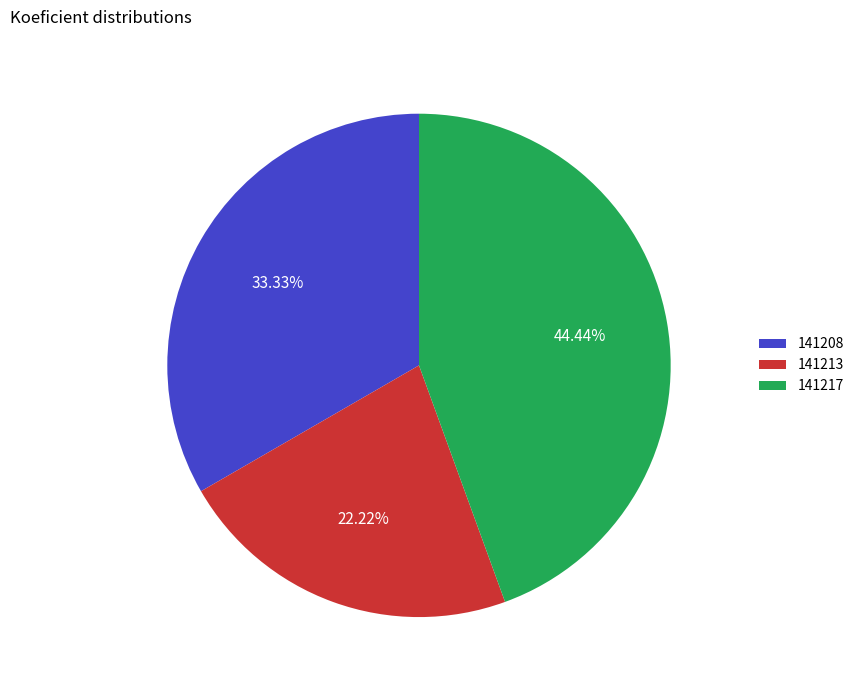

What is the largest slice in the pie chart?

141217